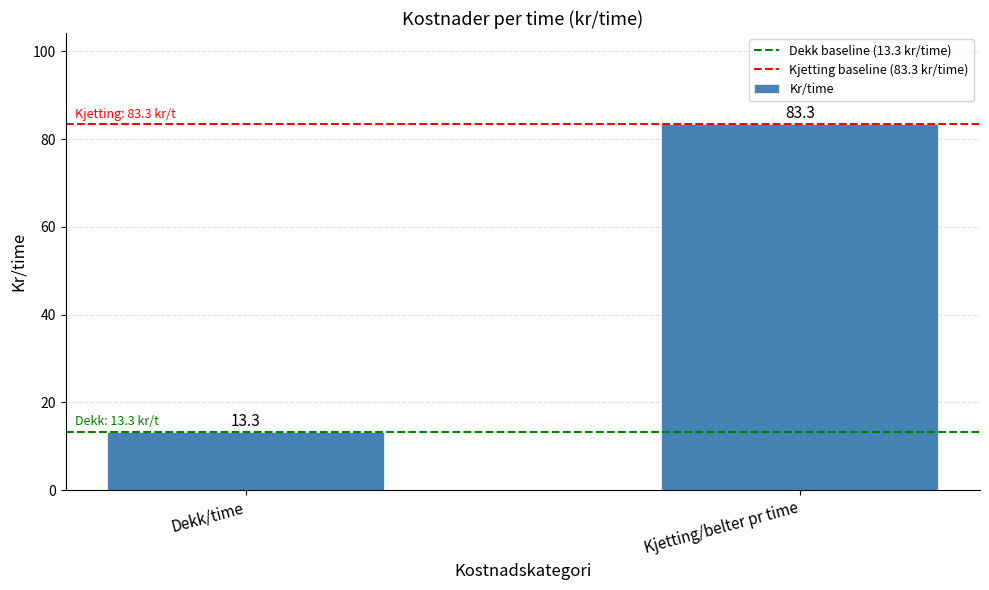

Reading right to left, what are all the values shown in this chart?

Kjetting/belter pr time=83.3	Dekk/time=13.3